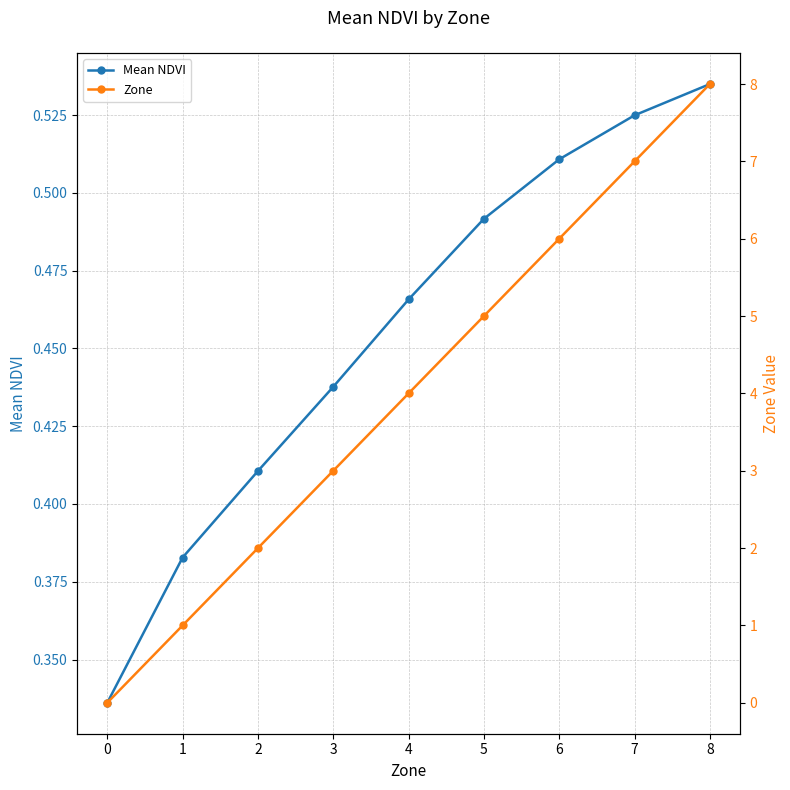

True or false: Zone has a value of 2.6 at 6.

False